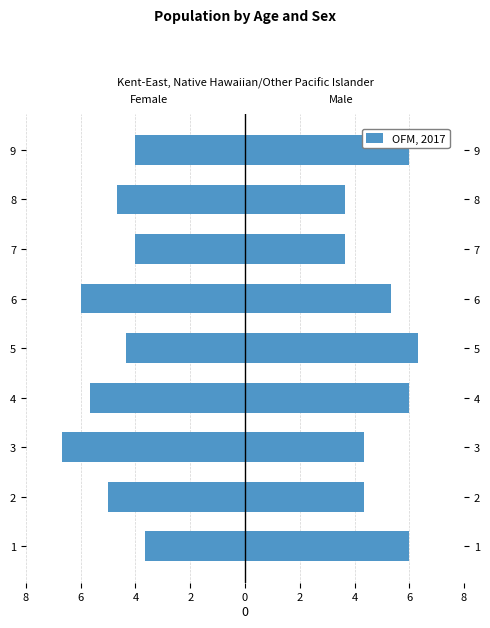

What is the change in value from 5 to 9?

+0.3